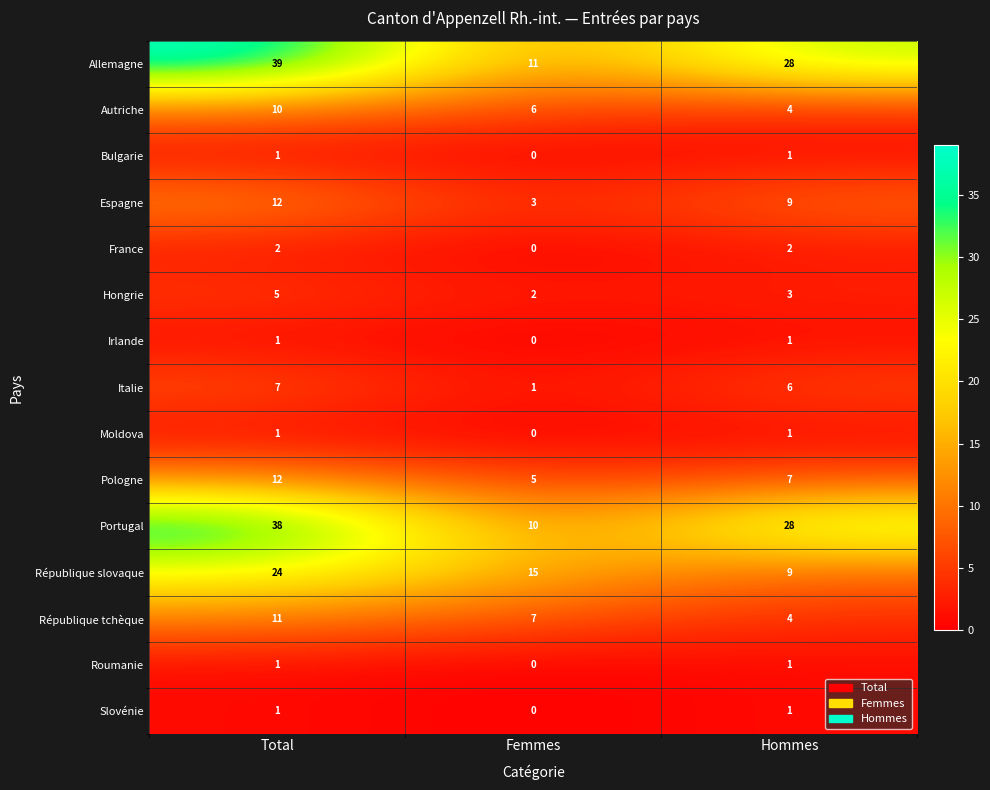

Is it true that Hongrie equals 1 at Femmes?

False